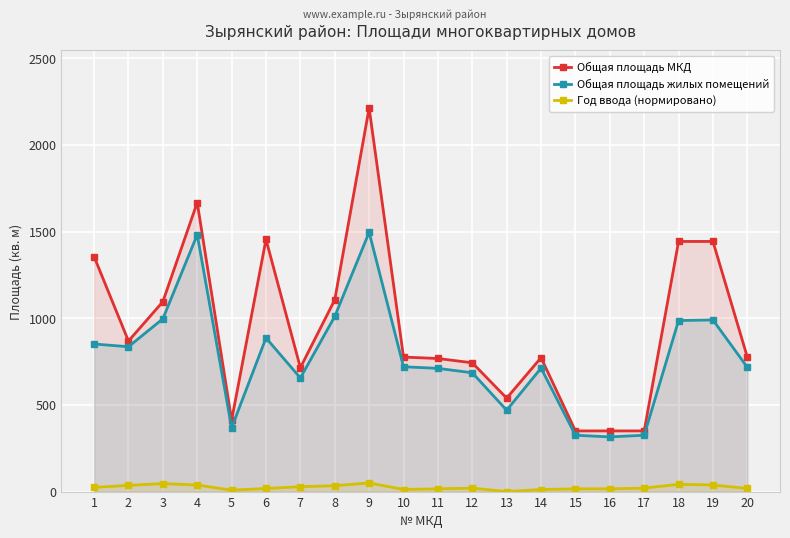

What is the difference between the maximum and second lowest values in the Общая площадь МКД series?

1862.8